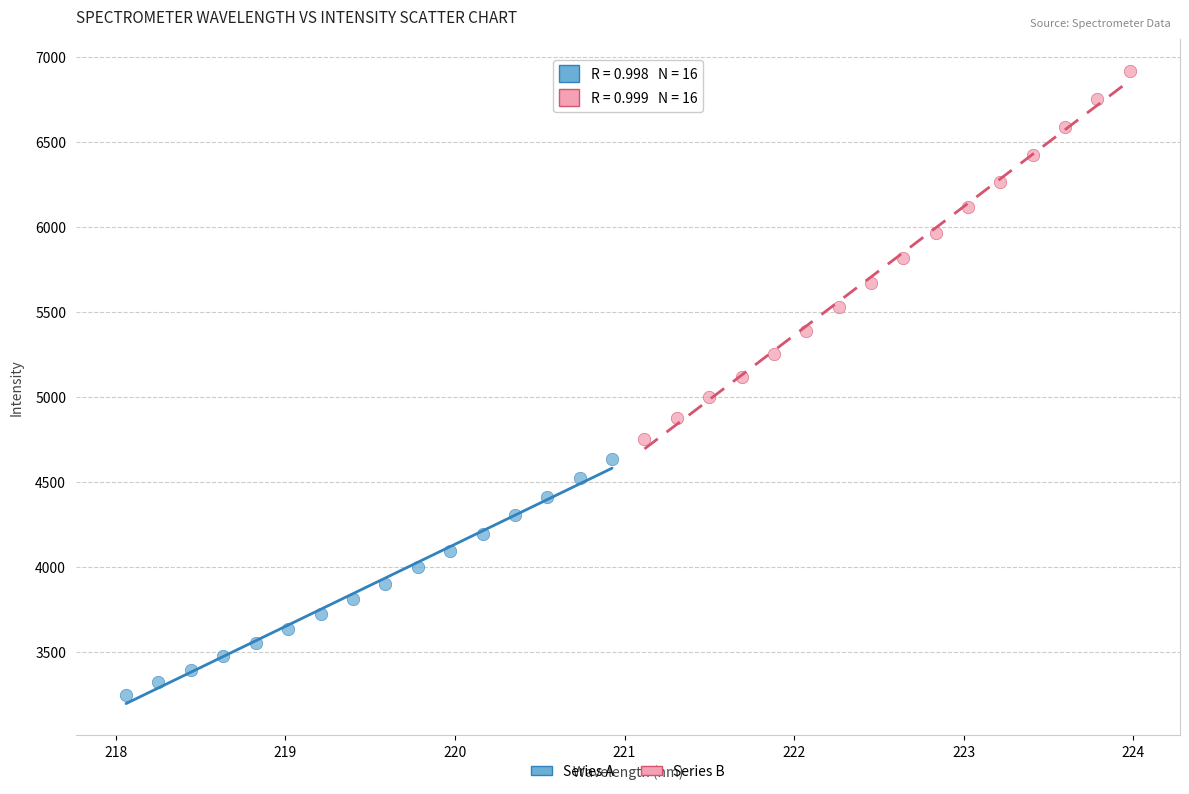

Which series has the largest Y range (max minus min)?

Series B